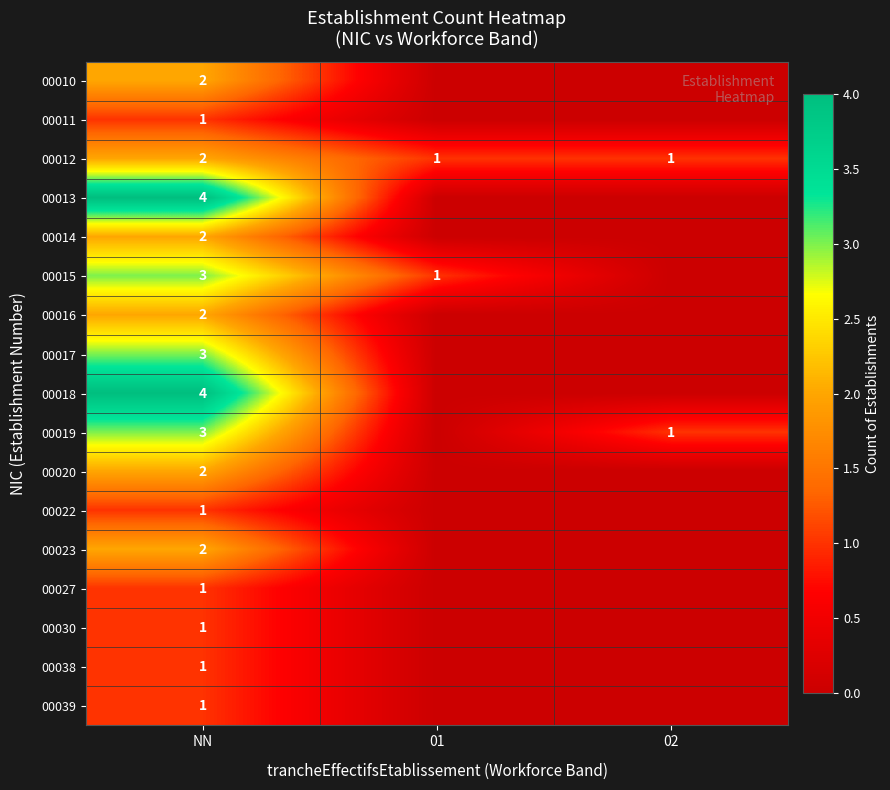

The 00015 series shows 3 at NN. True or false?

True